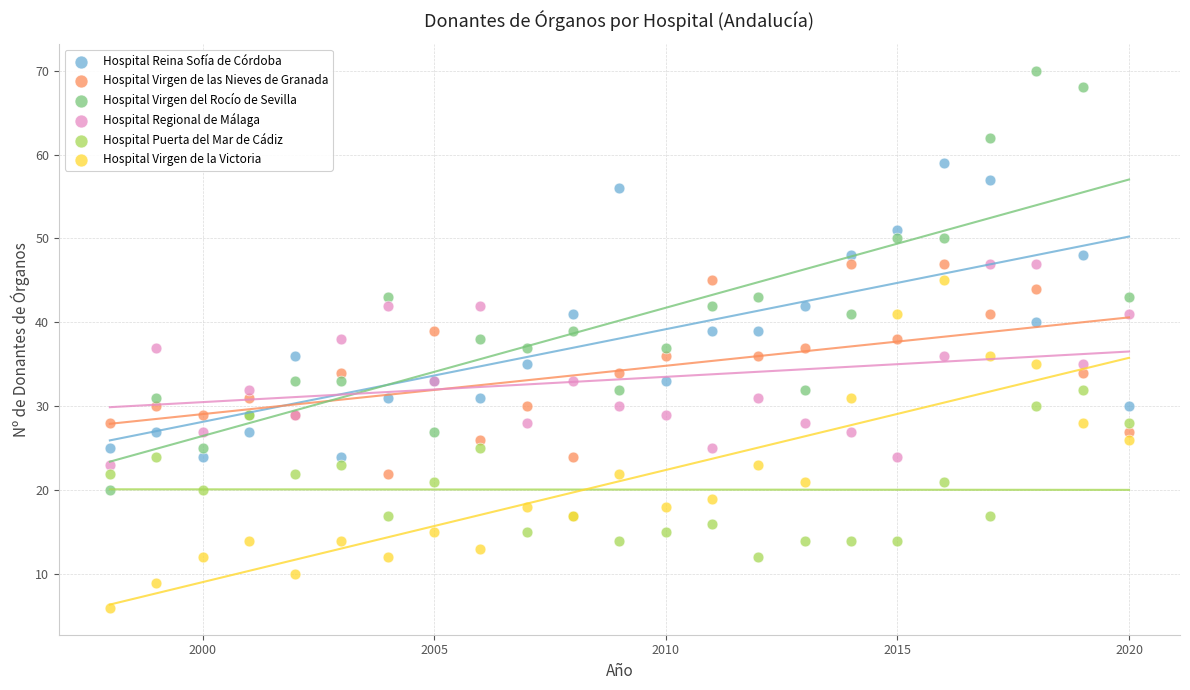

What is the X range (max minus min) for the scatter plot?

22